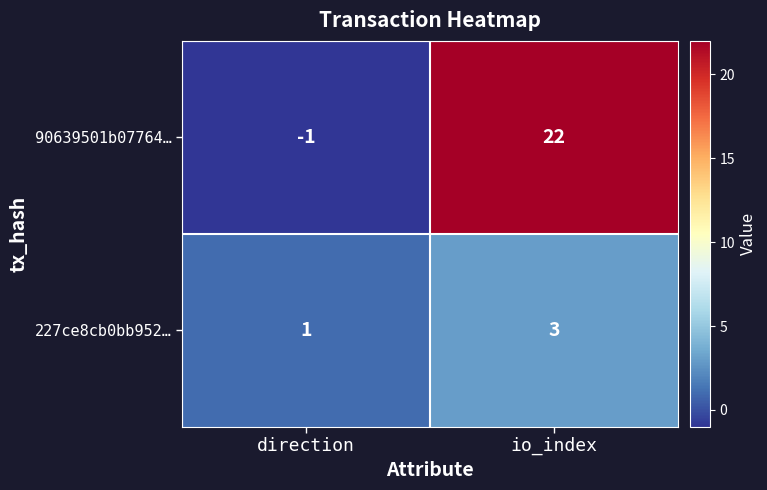

True or false: 90639501b07764… has a value of 29 at io_index.

False